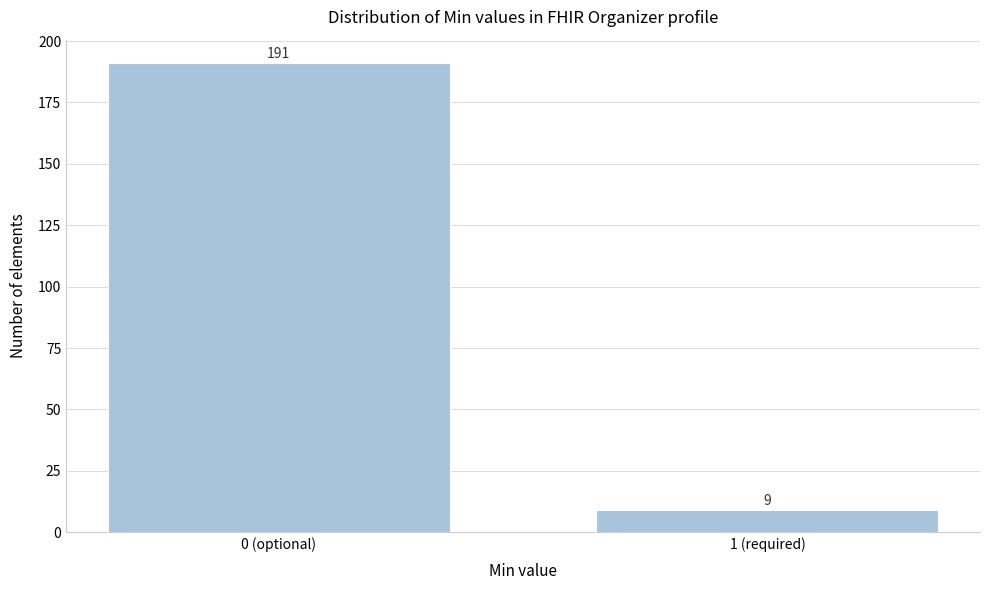

Reading left to right, list all the values displayed in this chart.

0 (optional)=191	1 (required)=9